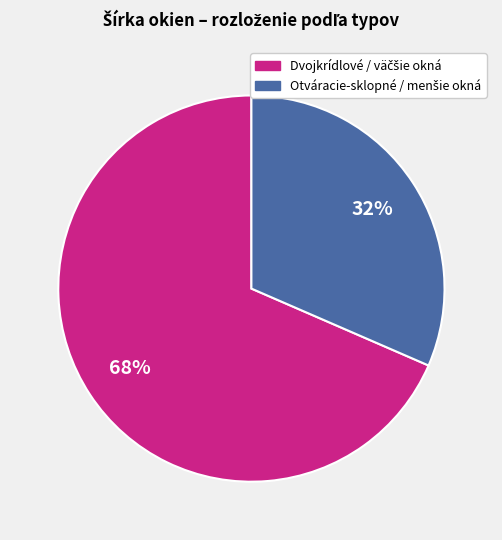

To the nearest percent, what is the average slice percentage?

50%